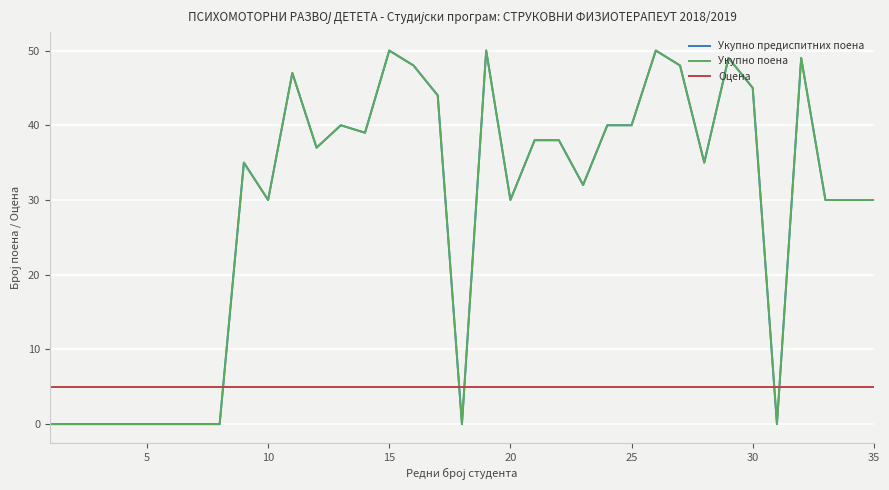

Which series ends up on top after the final intersection of Оцена and Укупно поена?

Укупно поена